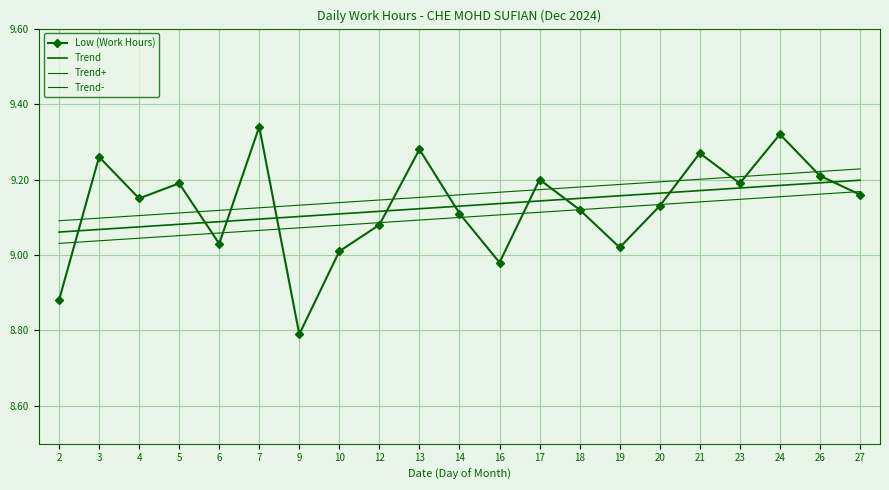

What value does the Low (Work Hours) series have at 7?

9.3